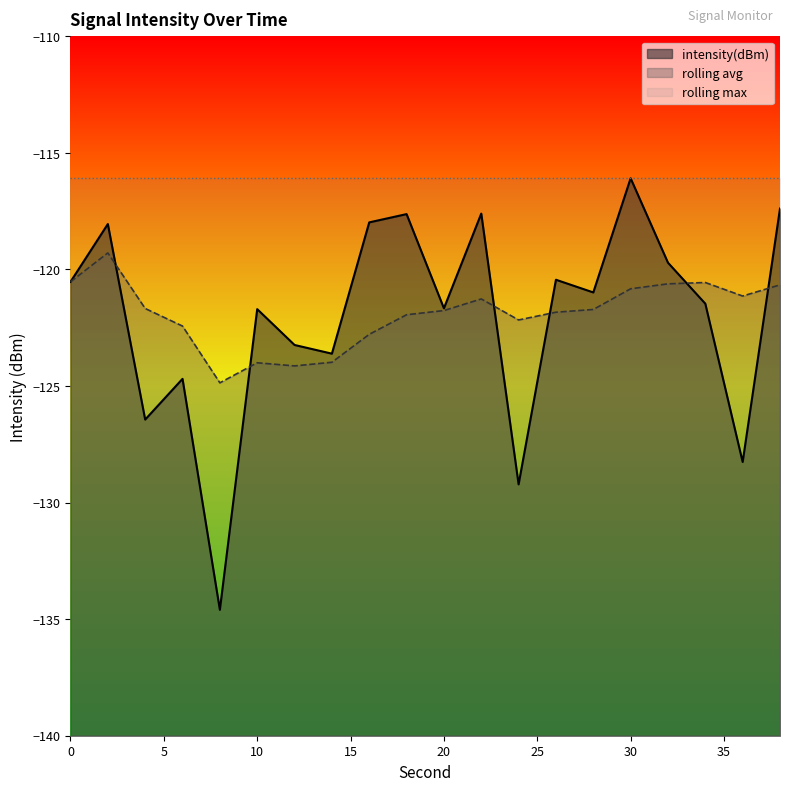

What is the difference between the rolling_avg values at 26 and 8?

3.0